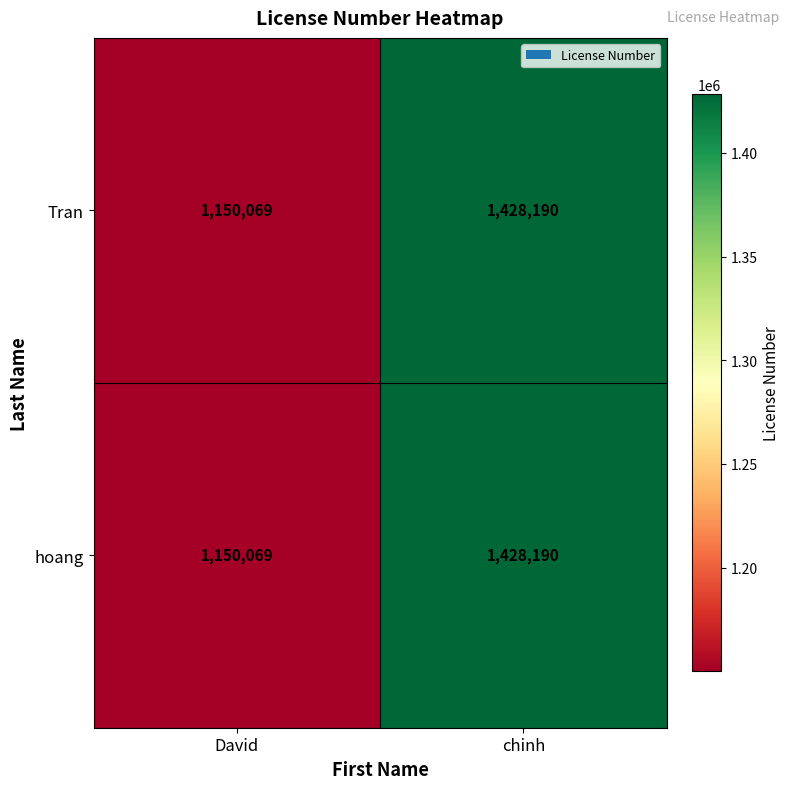

Is it true that hoang equals 2075876 at chinh?

False